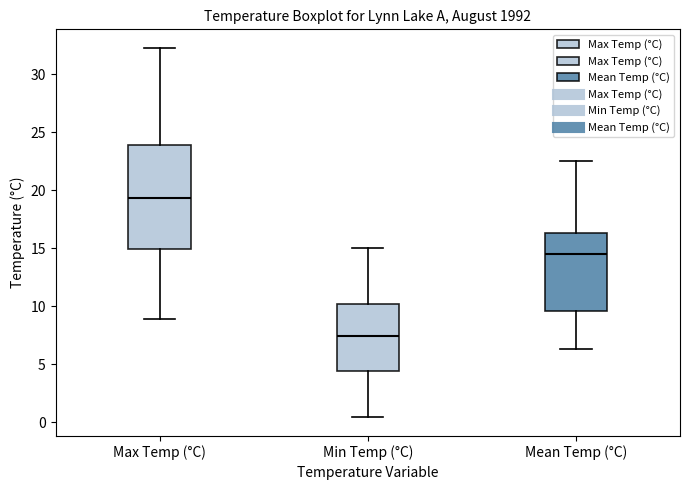

Which box has the highest median line?

Max Temp (°C)